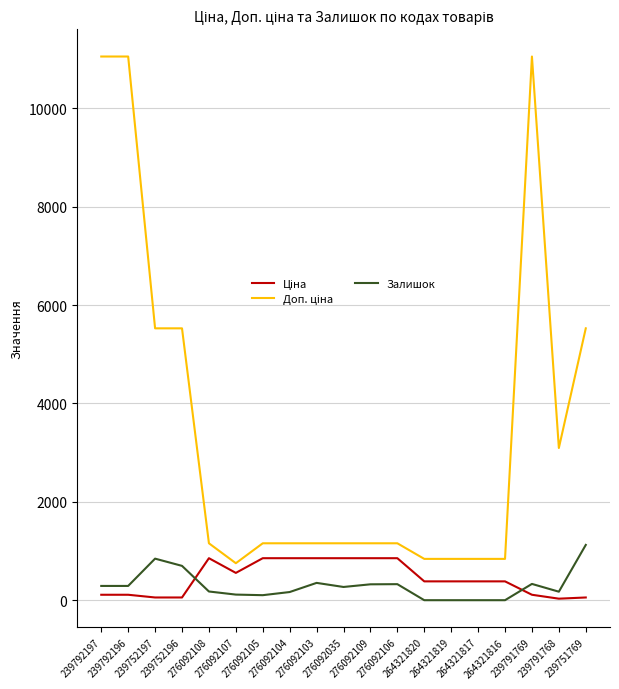

True or false: Ціна and Доп. ціна intersect in this chart.

False